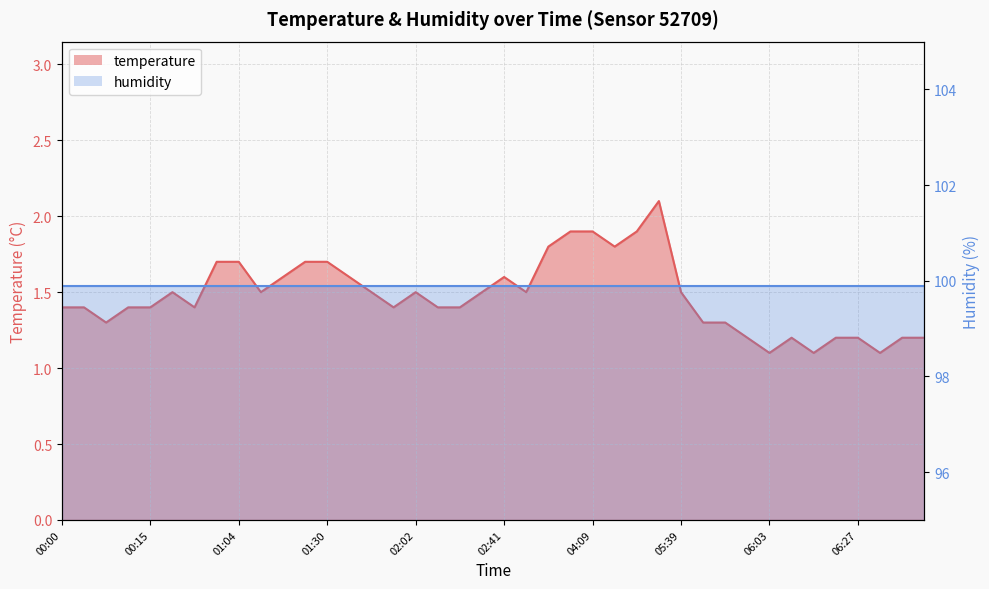

What is the difference between the maximum and minimum values?

1.0